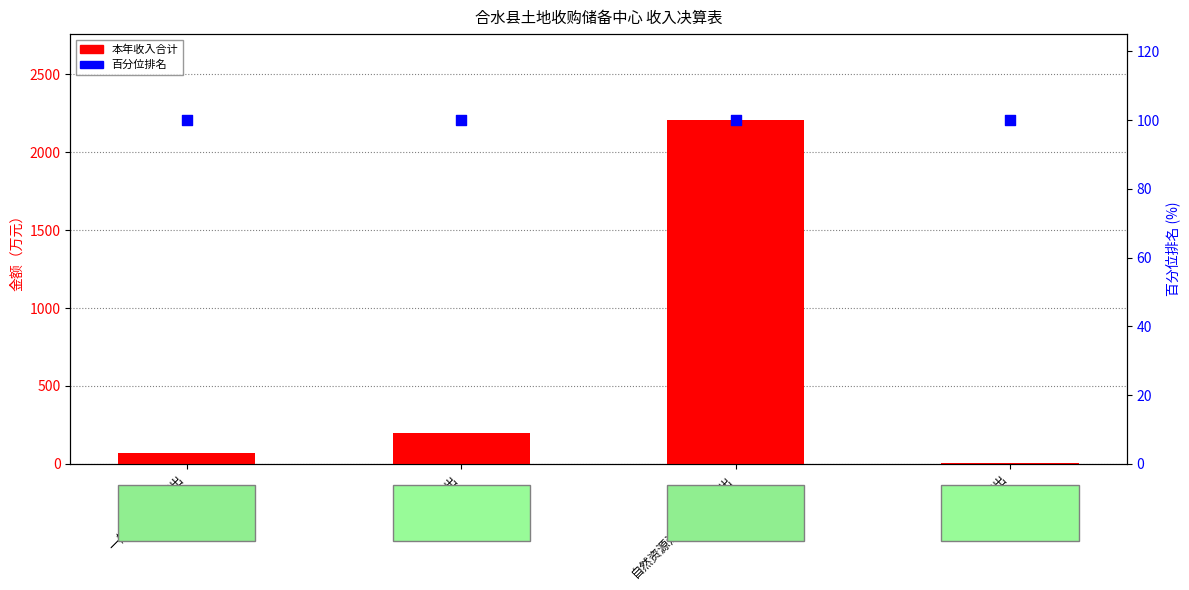

Which series contains the lowest Y value?

本年收入合计